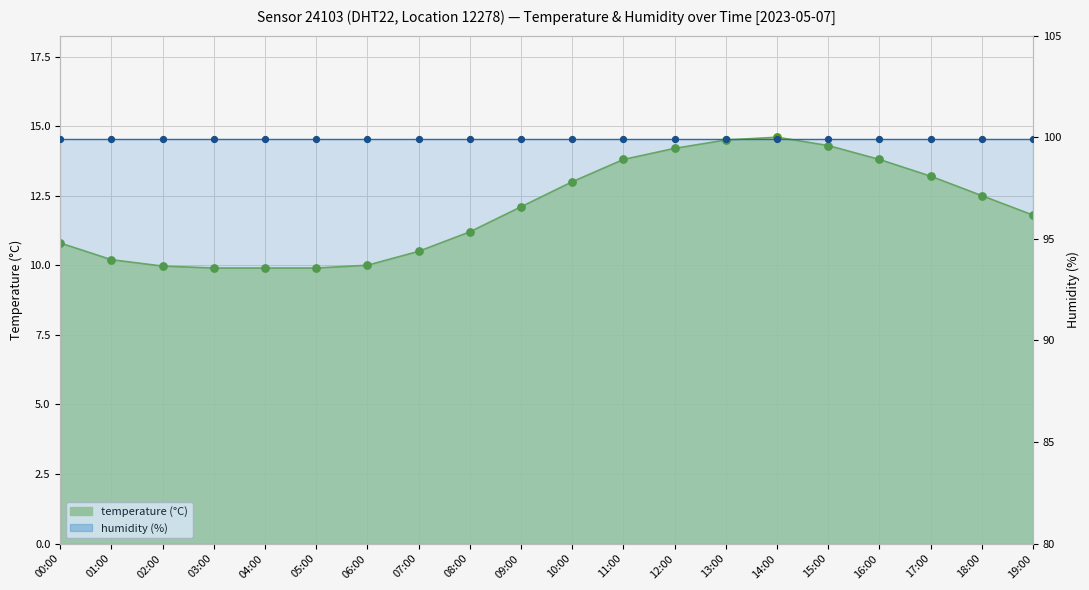

What is the ratio of the value at 04:00 to the value at 08:00?

0.9